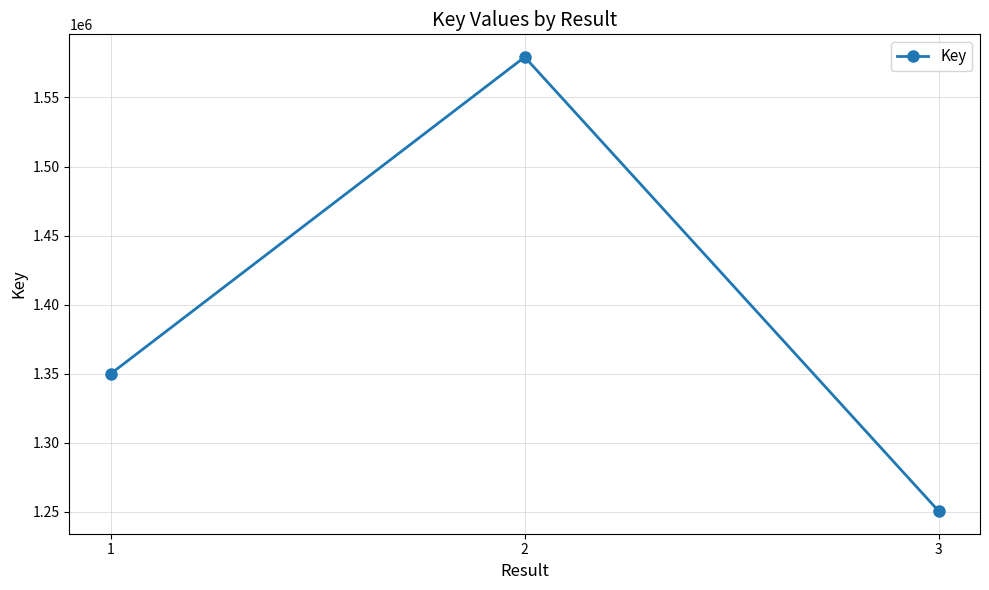

How many categories are shown in the chart?

3